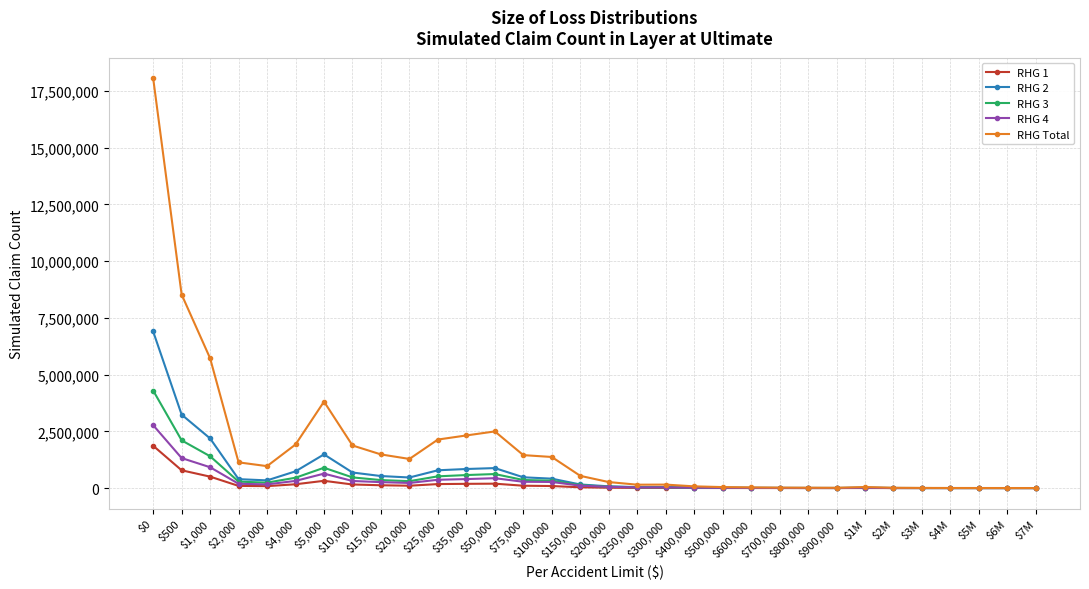

Which series has the largest total across all categories?

RHG Total